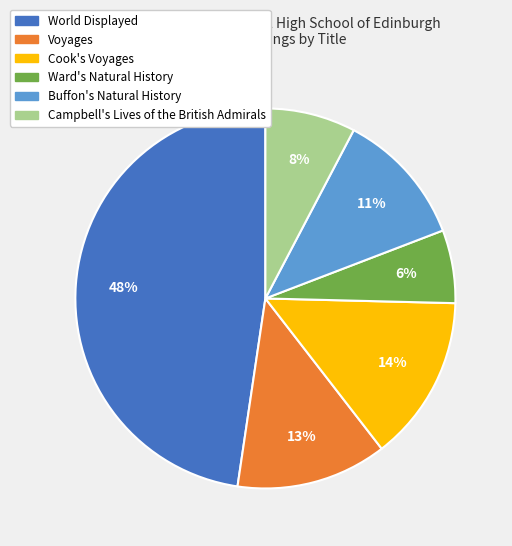

To the nearest percent, what is the difference between the Campbell's Lives of the British Admirals and World Displayed slice percentages?

40%